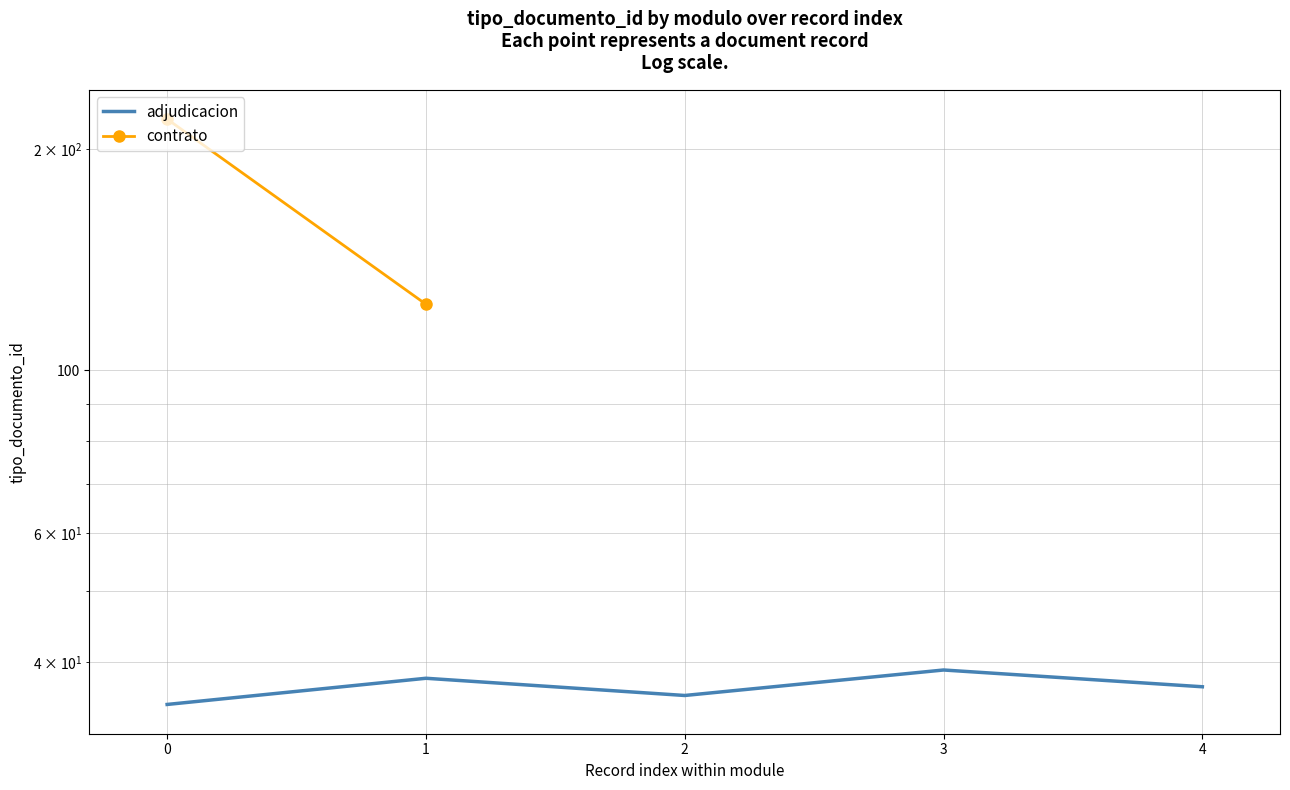

What is the difference between the second highest and minimum values?

3